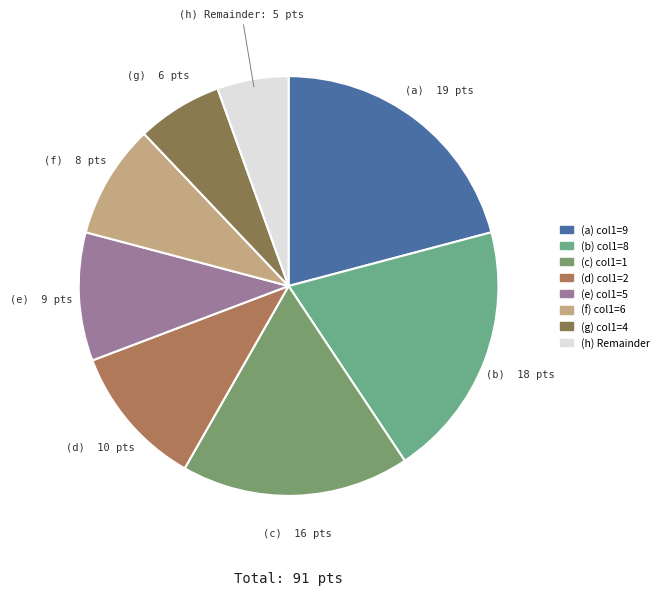

How many segments does this pie chart have?

8